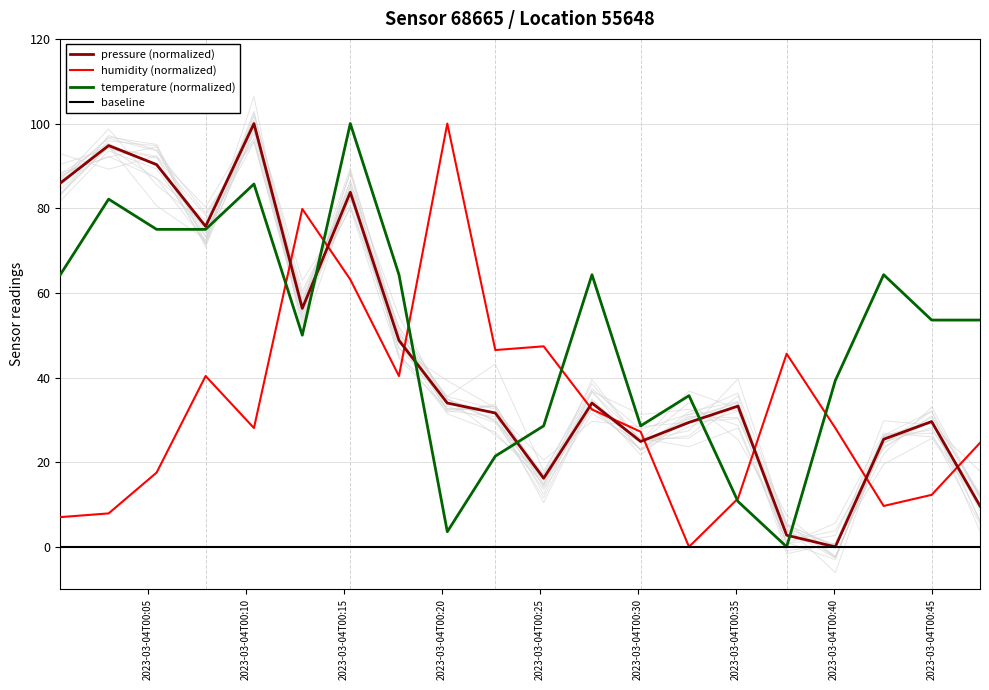

After their last crossing, which series has the higher values: humidity (normalized) or pressure (normalized)?

humidity (normalized)